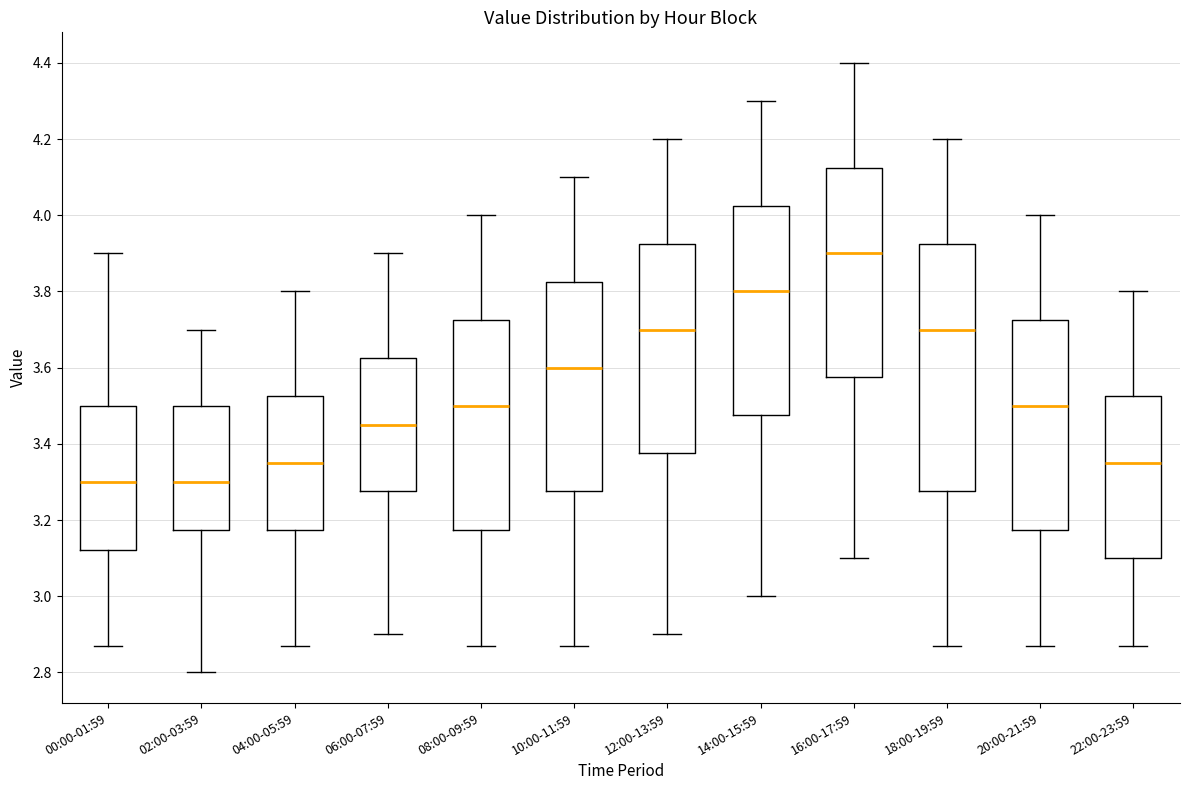

Reading left to right, read every box against the y-axis: the position of its median line, the range the box covers, and the ends of its whiskers. The values are not printed on the chart, so give them approximately, as read against the axis.

00:00-01:59: median 3.30, box 3.12 to 3.50, whiskers 2.88 to 3.90
02:00-03:59: median 3.30, box 3.18 to 3.50, whiskers 2.80 to 3.70
04:00-05:59: median 3.36, box 3.18 to 3.52, whiskers 2.88 to 3.80
06:00-07:59: median 3.46, box 3.28 to 3.62, whiskers 2.90 to 3.90
08:00-09:59: median 3.50, box 3.18 to 3.72, whiskers 2.88 to 4.00
10:00-11:59: median 3.60, box 3.28 to 3.82, whiskers 2.88 to 4.10
12:00-13:59: median 3.70, box 3.38 to 3.92, whiskers 2.90 to 4.20
14:00-15:59: median 3.80, box 3.48 to 4.02, whiskers 3.00 to 4.30
16:00-17:59: median 3.90, box 3.58 to 4.12, whiskers 3.10 to 4.40
18:00-19:59: median 3.70, box 3.28 to 3.92, whiskers 2.88 to 4.20
20:00-21:59: median 3.50, box 3.18 to 3.72, whiskers 2.88 to 4.00
22:00-23:59: median 3.36, box 3.10 to 3.52, whiskers 2.88 to 3.80